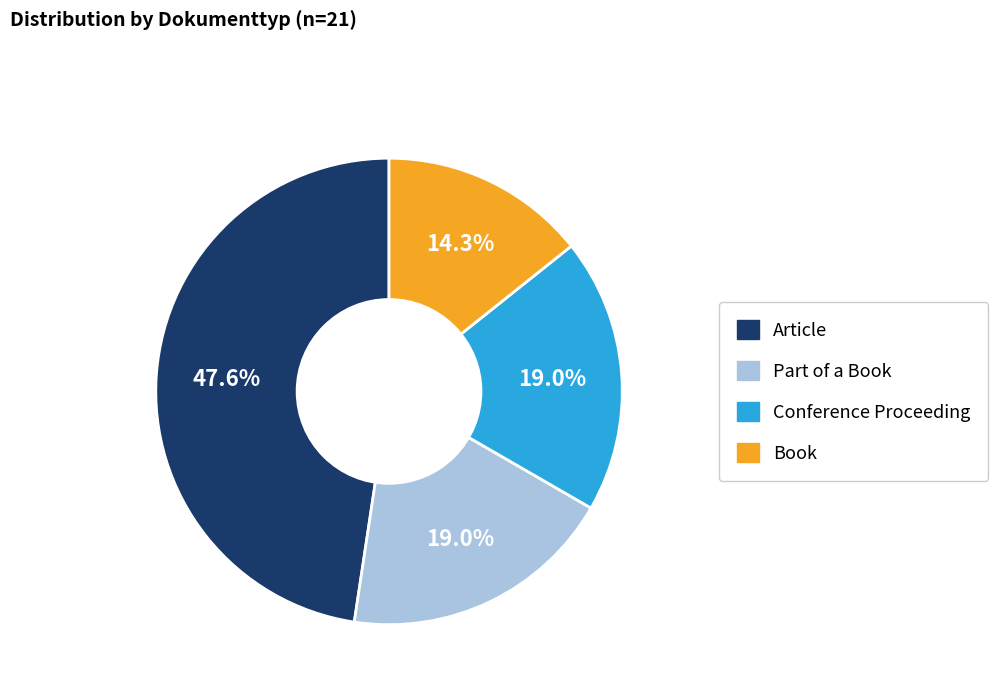

Is it true that Article is 48% of the pie?

True